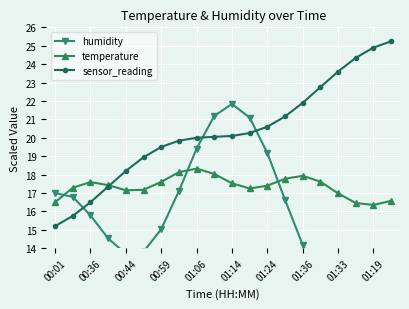

What value does the sensor_reading series have at 00:36?

16.5